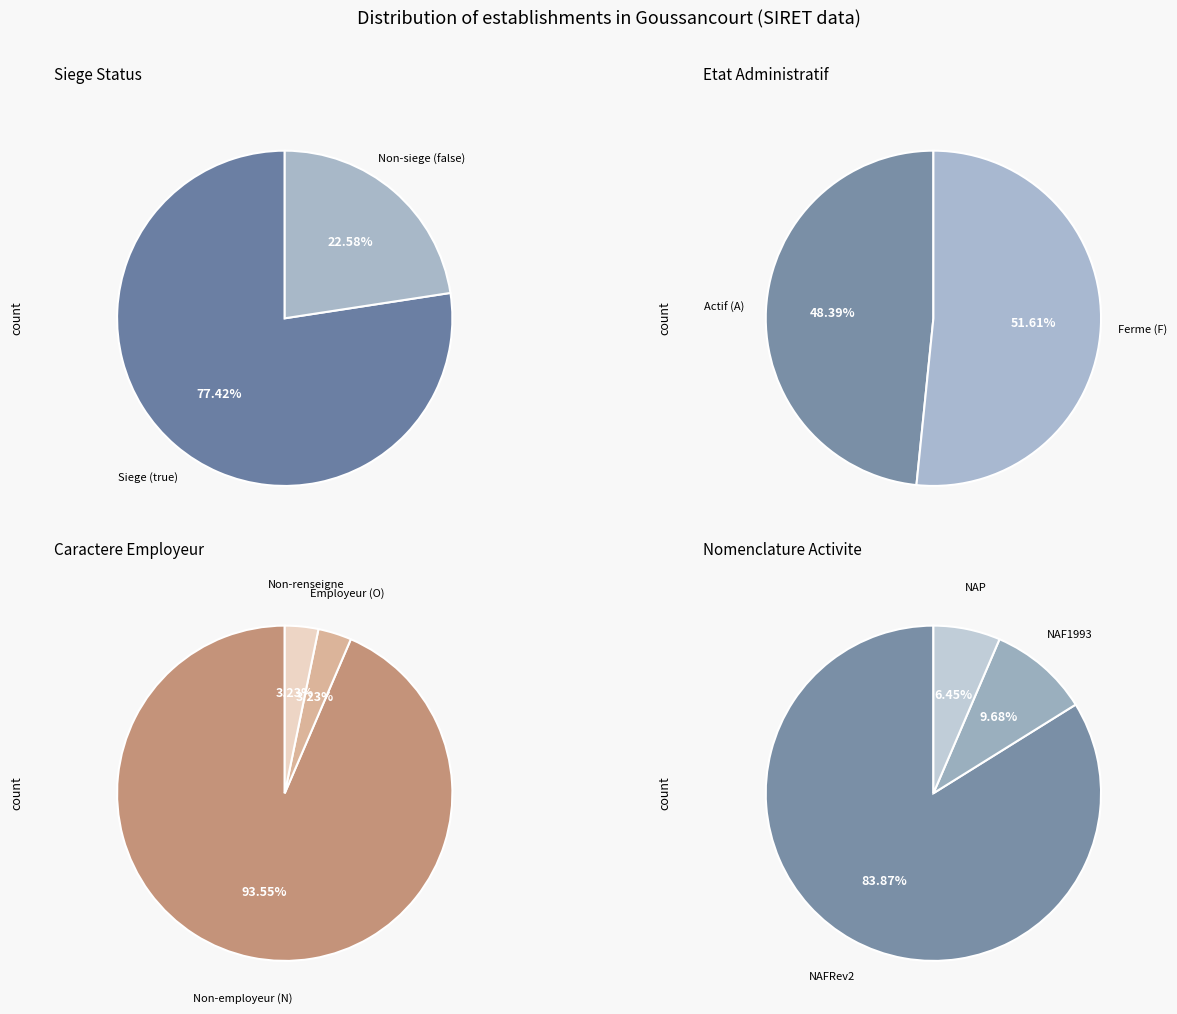

What percentage do F and A together represent?

100.0%